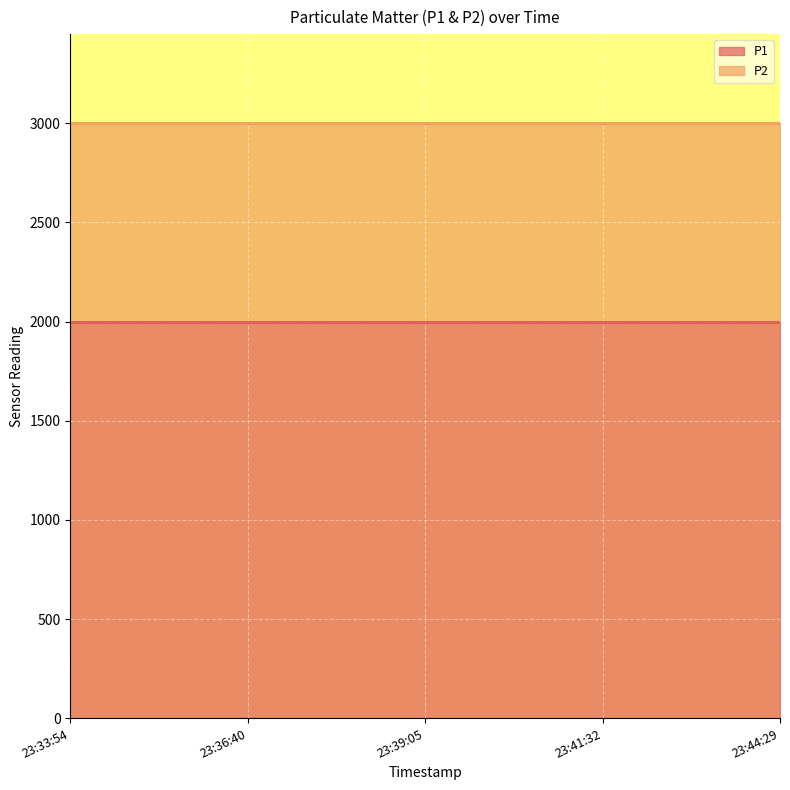

What is the label of the 1st point from the right?

2023-11-22T23:44:29